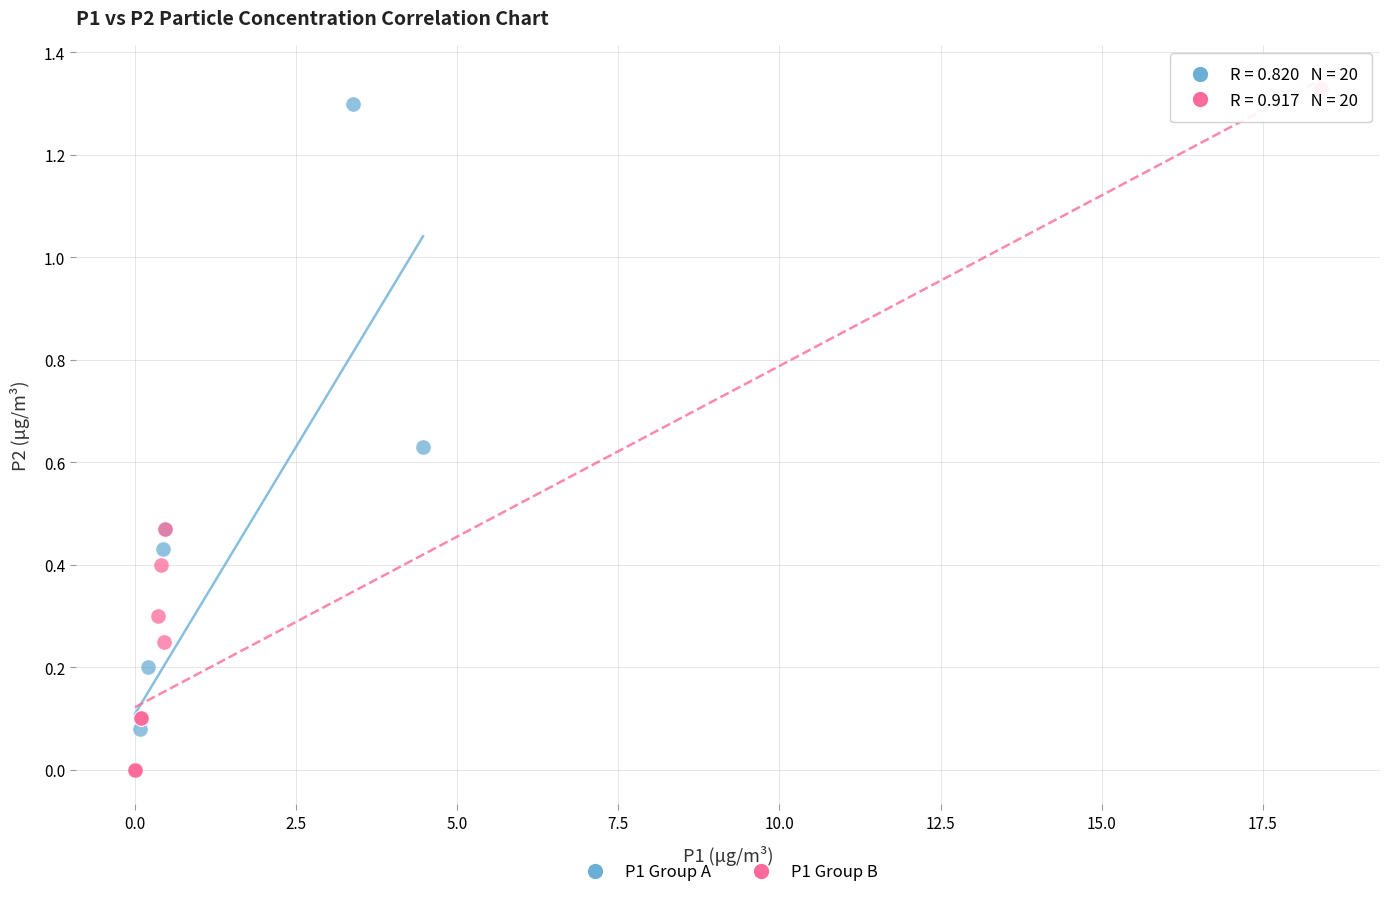

What are all the series names shown in the legend?

P1 Group A, P1 Group B